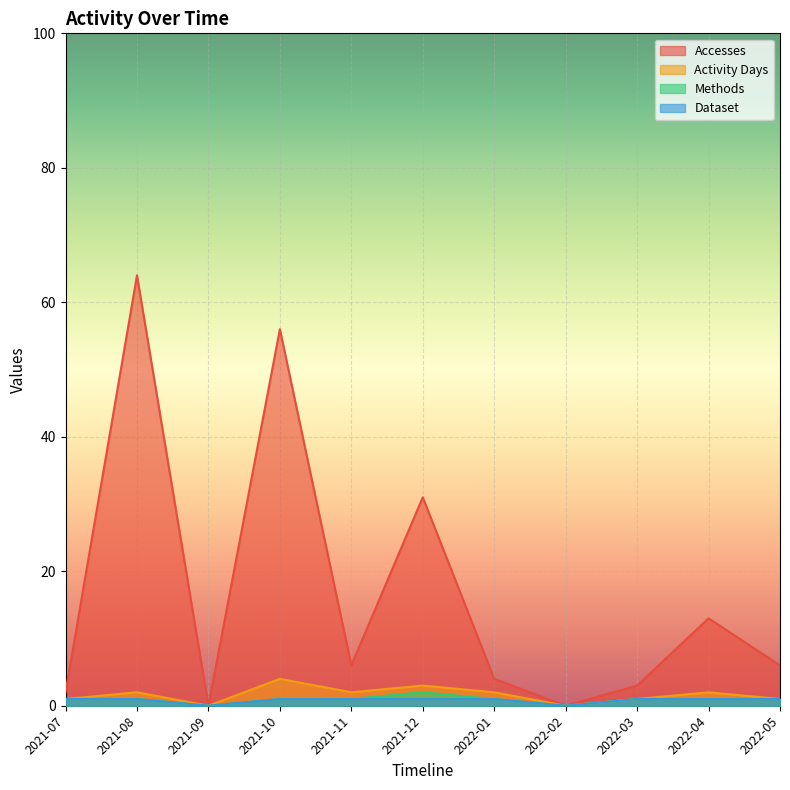

Which category has the lowest value in the Dataset series?

2021-09